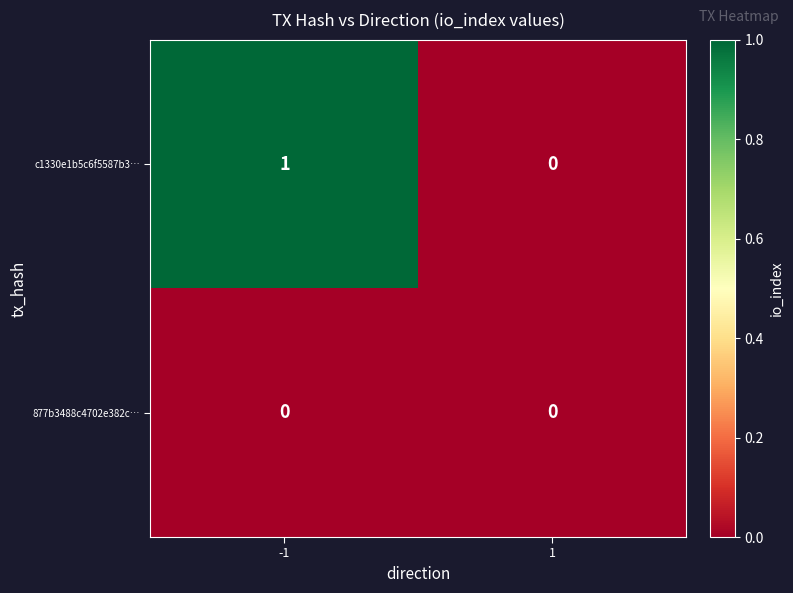

Reading left to right, what are all the values shown in this chart?

c1330e1b5c6f5587b3…: 1	0
877b3488c4702e382c…: 0	0